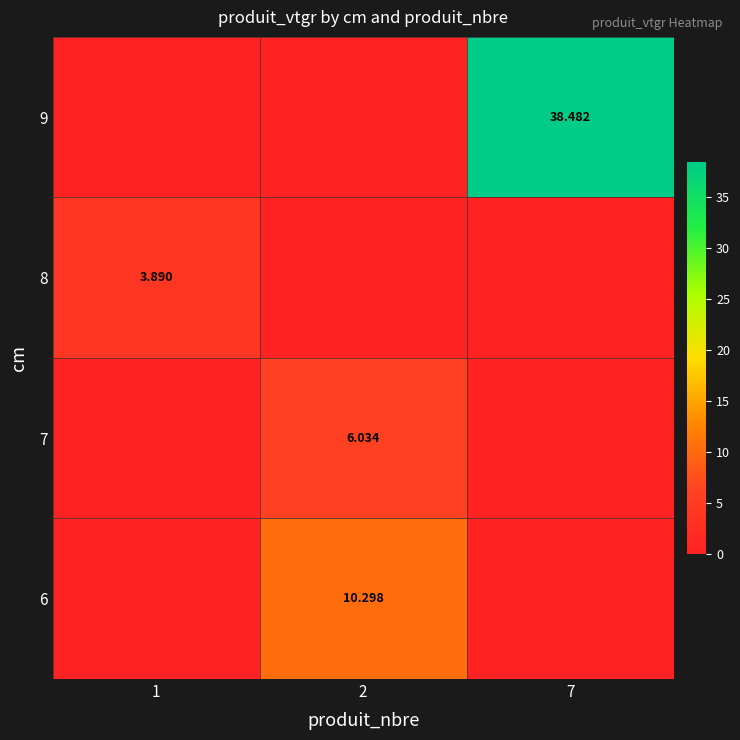

At which label is 6 closest to 5?

1